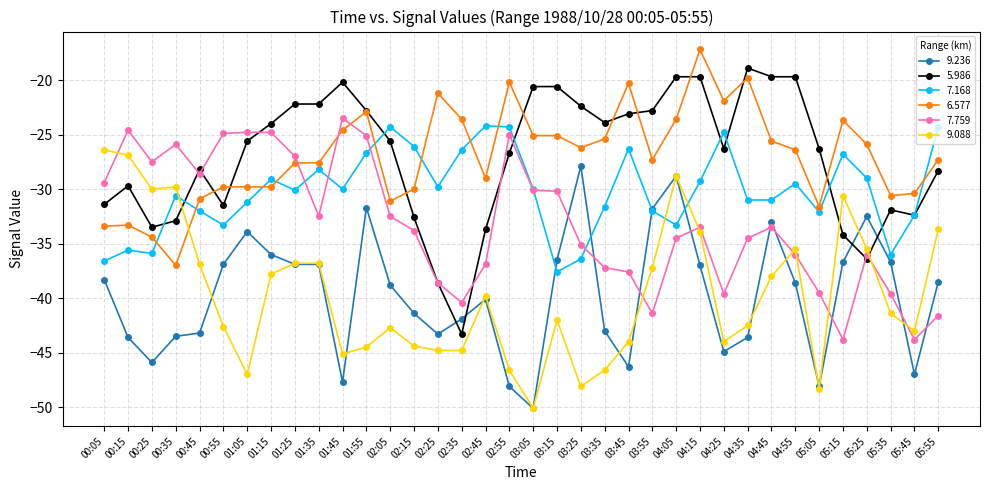

Does the chart have visible grid lines?

Yes